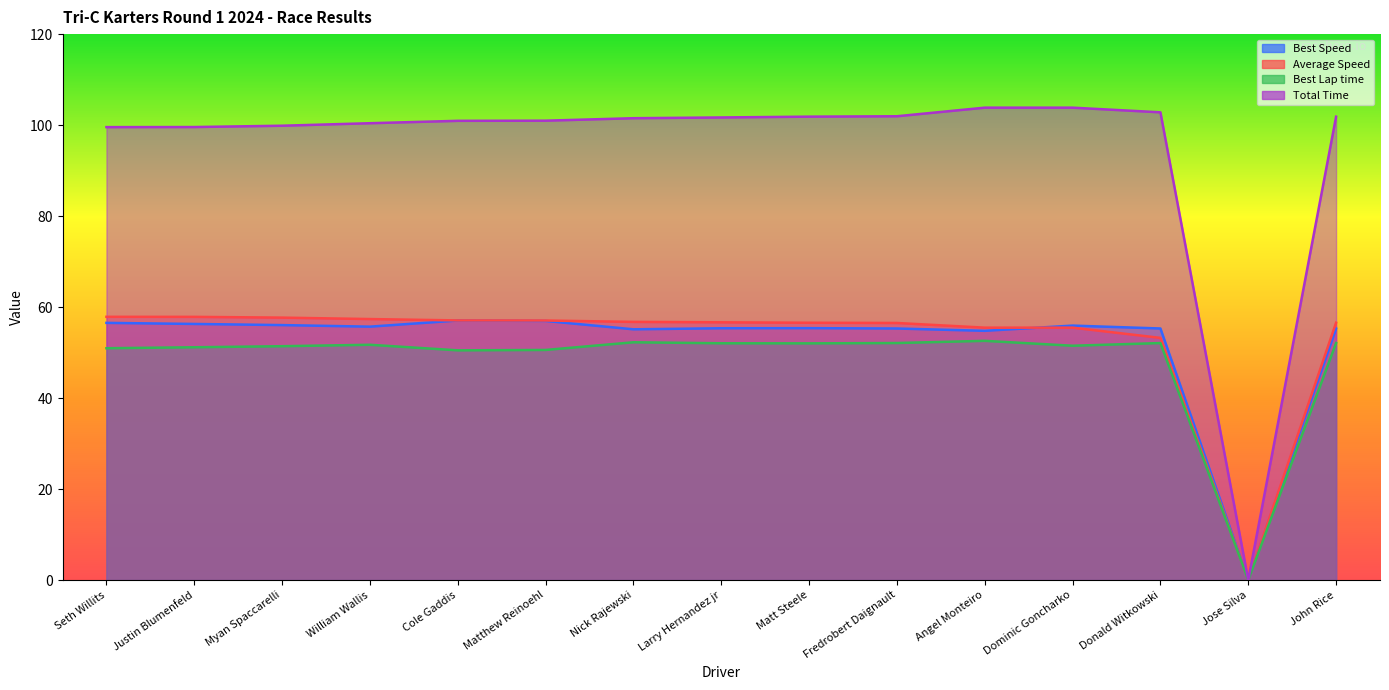

In Average Speed, how many points are lower than both neighbors (excluding endpoints)?

1